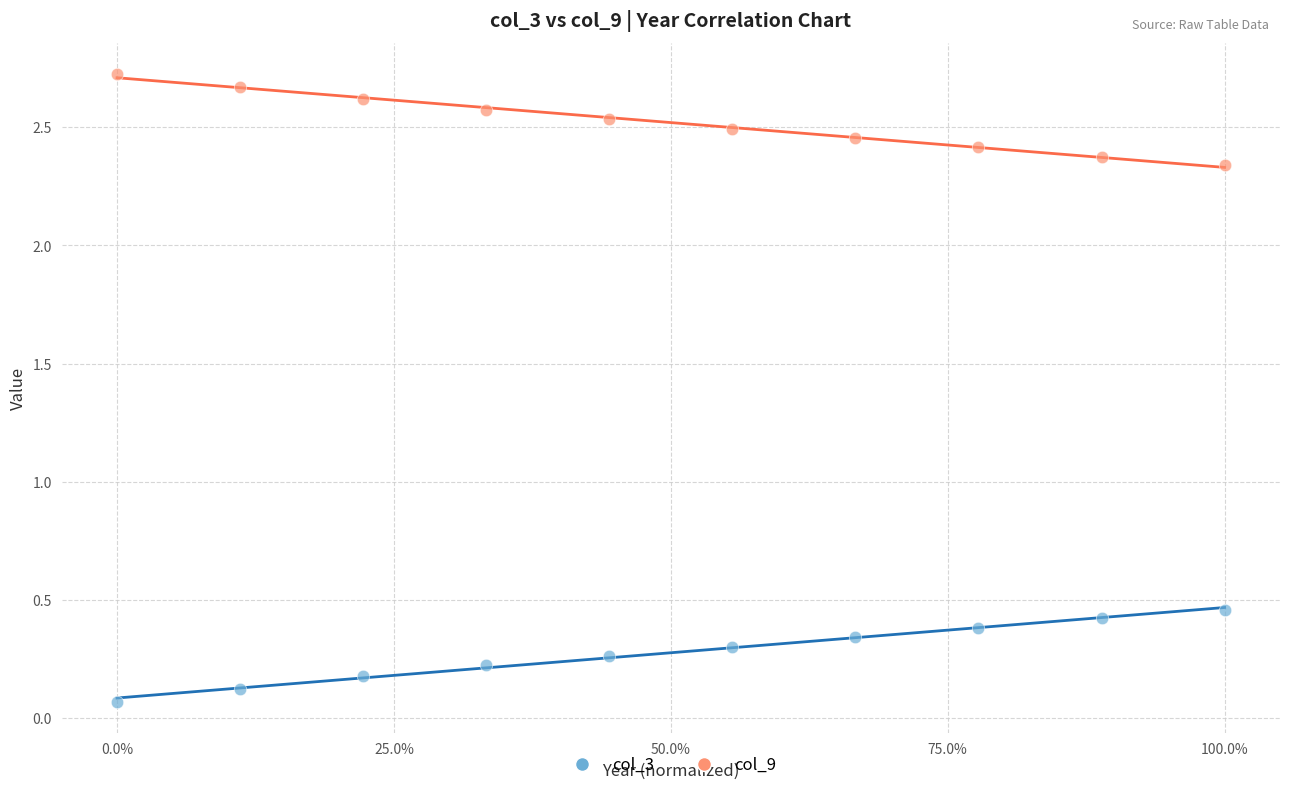

Which series reaches the maximum Y coordinate?

col_9